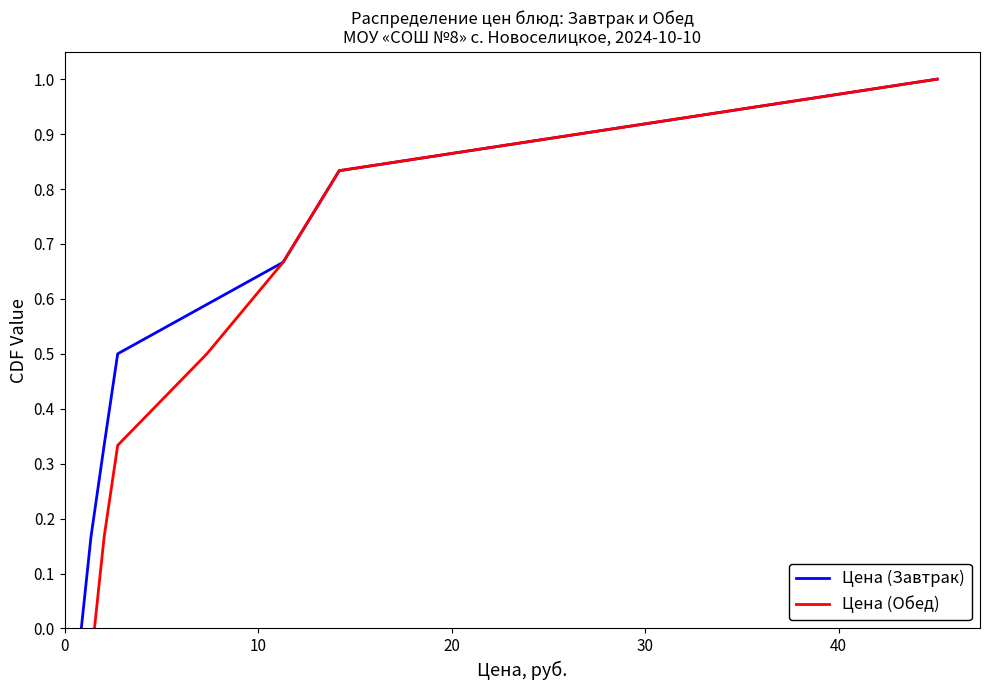

What is the highest value of the Цена (Завтрак) series?

1.0